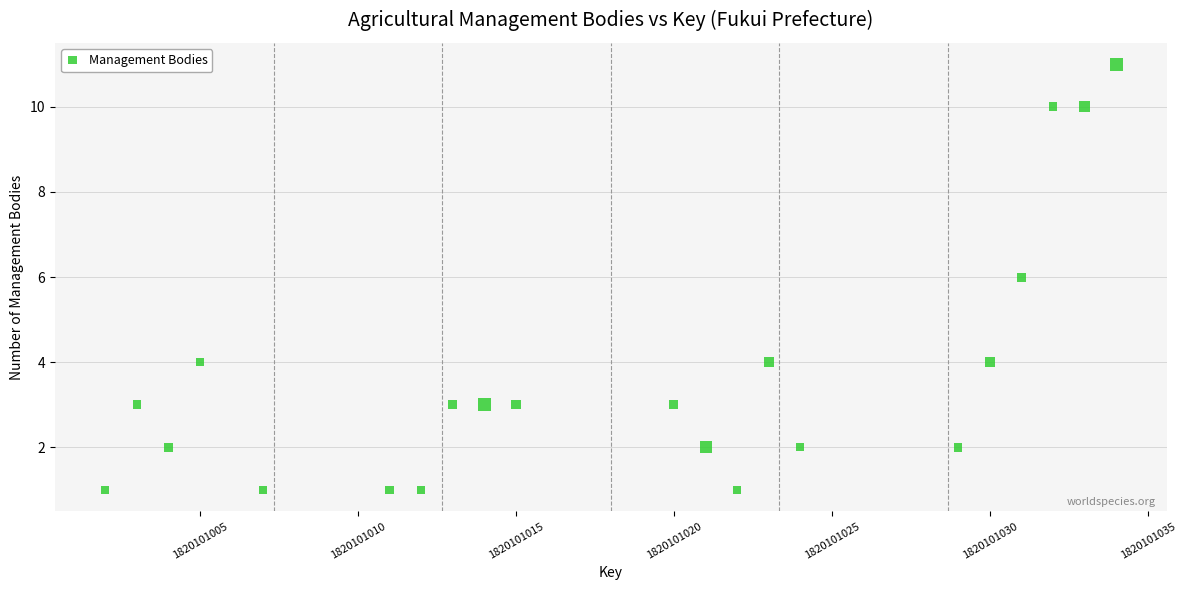

What is the range of Y values (max minus min)?

10